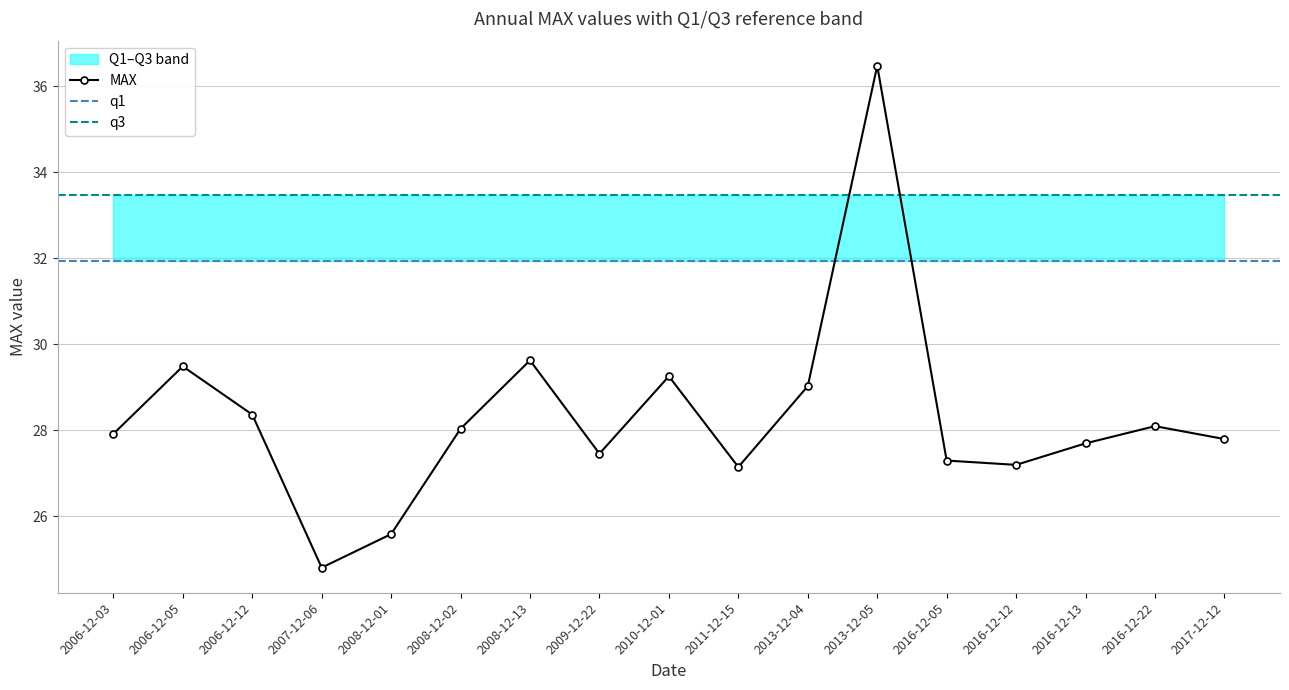

At which category is the sum across all series the highest?

2013-12-05